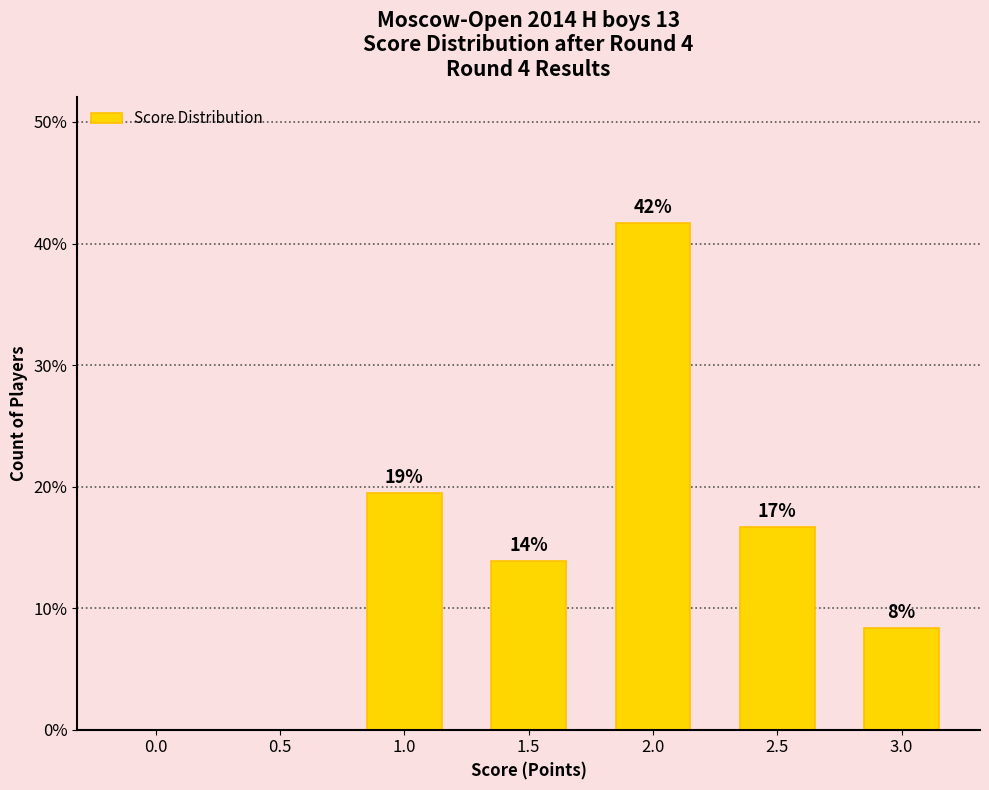

Are the bars horizontal?

No